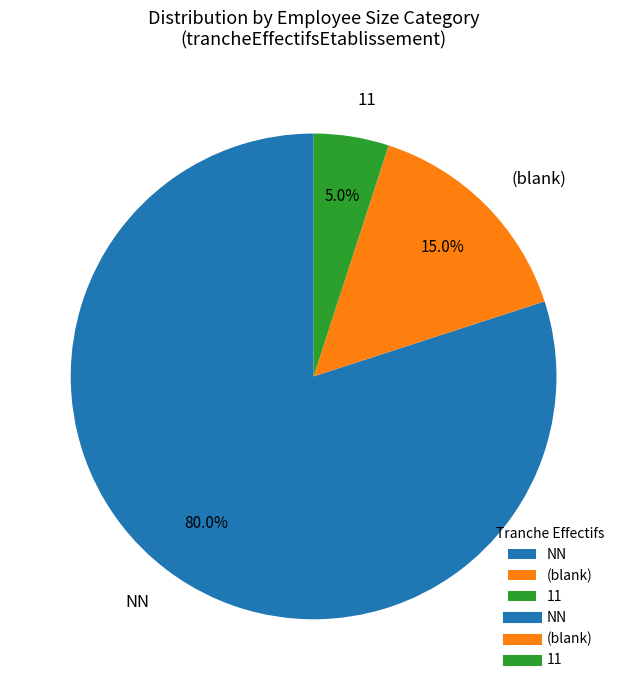

Combined, do (blank) and NN account for over 50%?

Yes